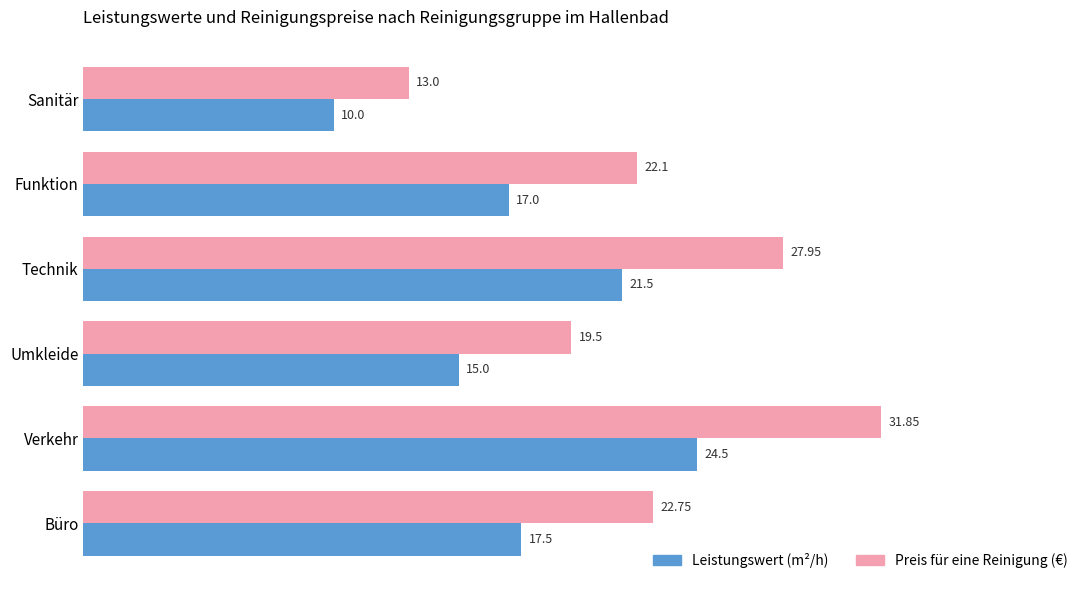

At which label is Leistungswert (m²/h) closest to 17?

Funktion